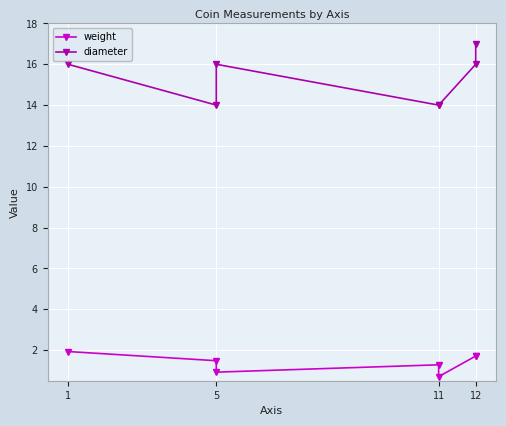

Is the value of weight at 12 greater than the value of diameter at 11?

No